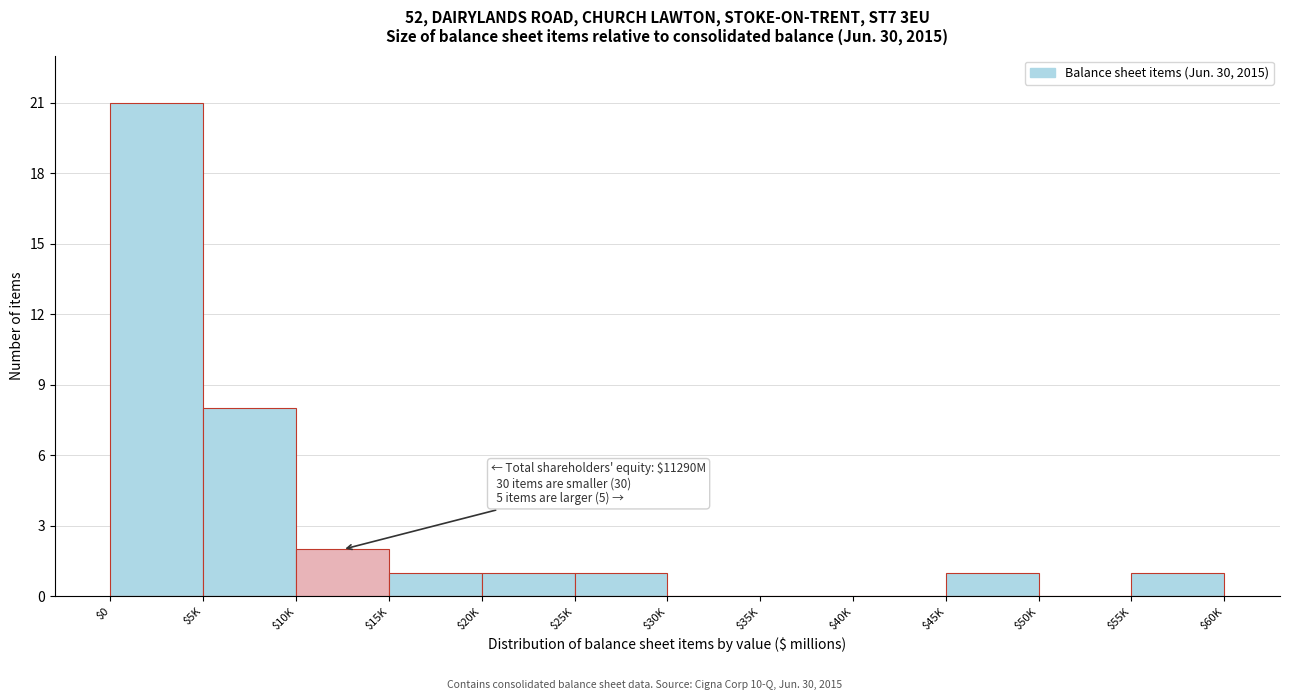

What is the sum of all values?

36